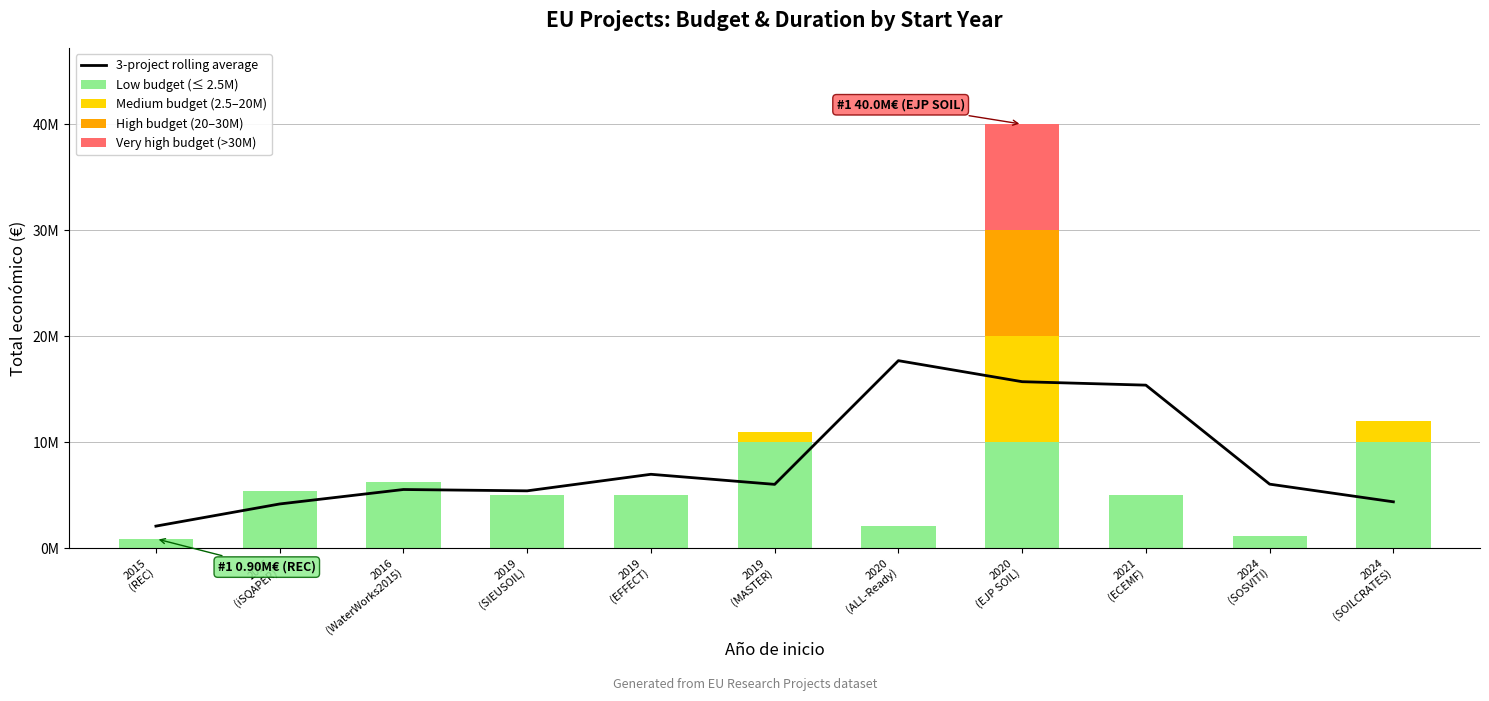

What is the label of the 11th bar from the left?

2024
(SOILCRATES)